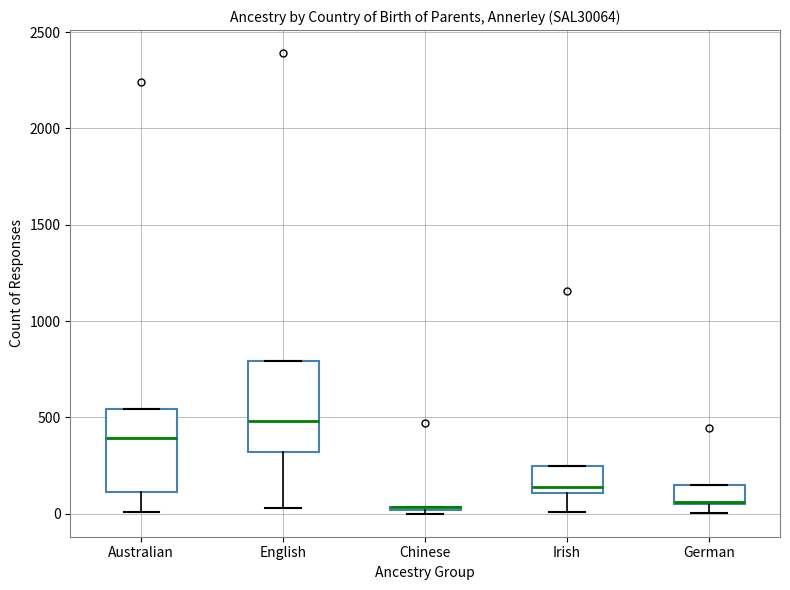

Where is the lower edge of the box for German on the y-axis? The values are not printed on the chart, so give them approximately, as read against the axis.

50